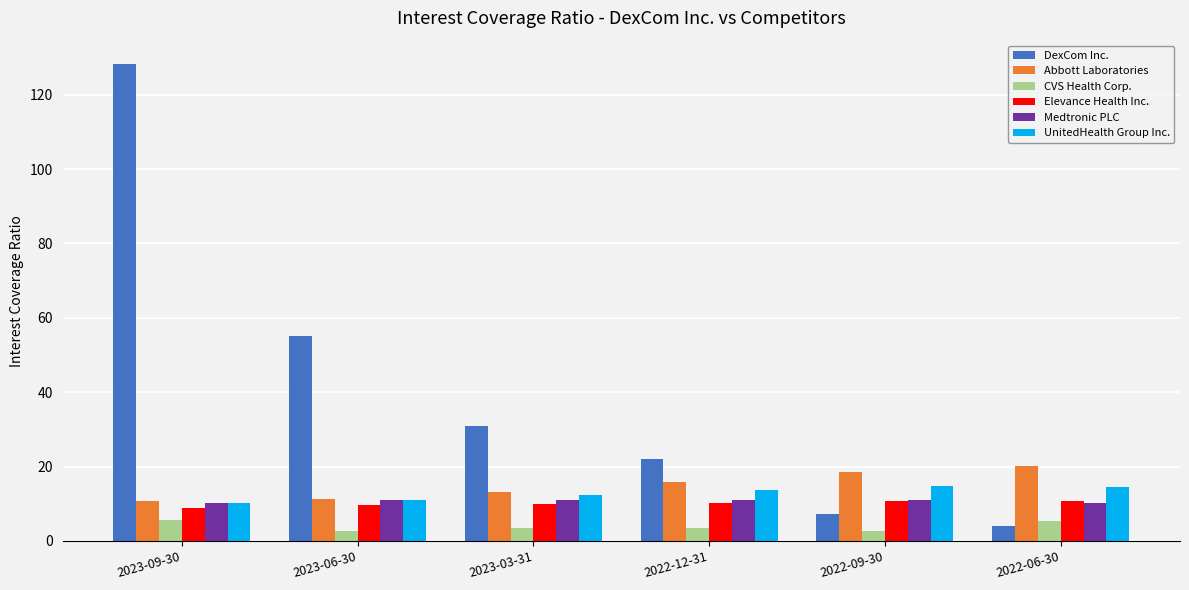

Which series has the largest range (max minus min)?

DexCom Inc.